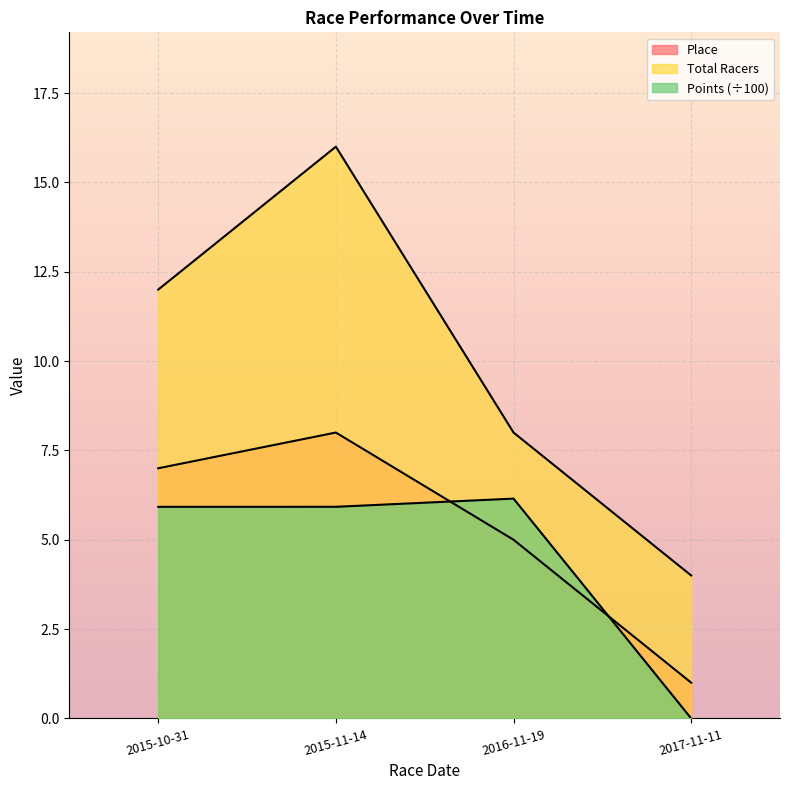

How many lines are shown in the chart?

3